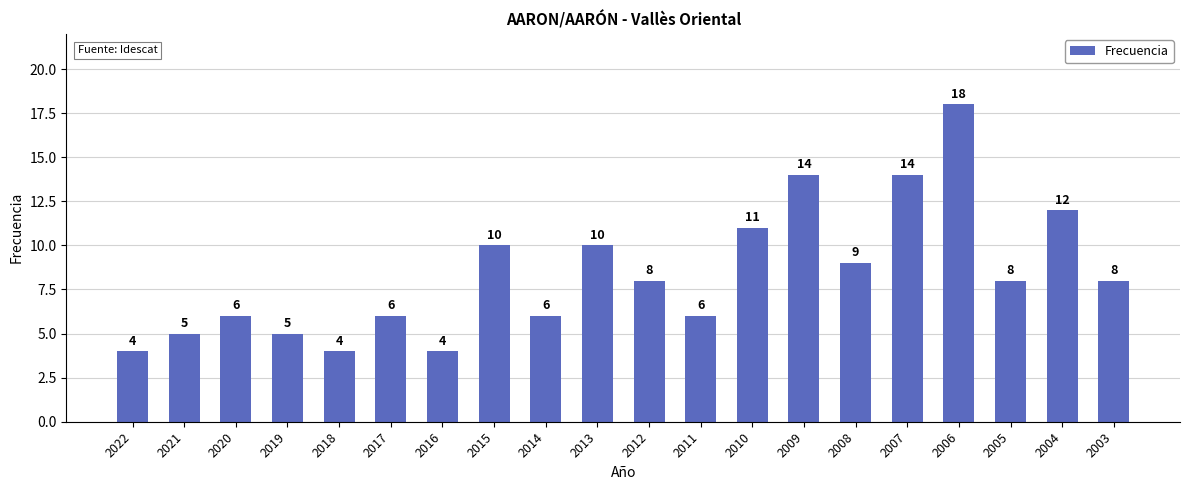

Reading left to right, what are all the values shown in this chart?

2022=4	2021=5	2020=6	2019=5	2018=4	2017=6	2016=4	2015=10	2014=6	2013=10	2012=8	2011=6	2010=11	2009=14	2008=9	2007=14	2006=18	2005=8	2004=12	2003=8